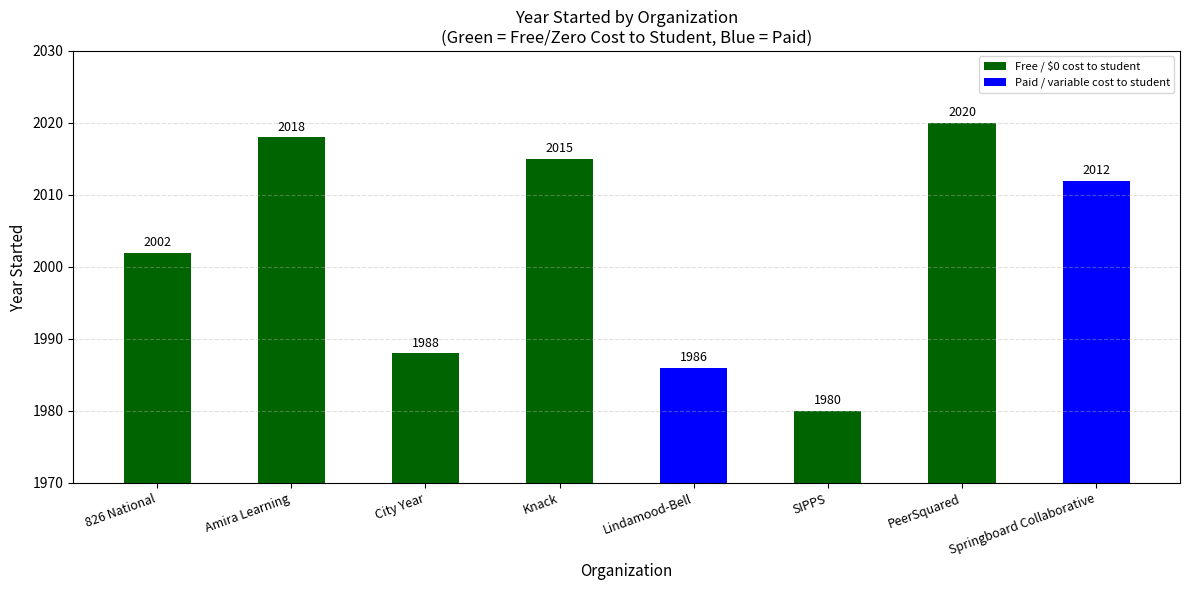

Rank the categories by value from highest to lowest.

PeerSquared, Amira Learning, Knack, Springboard Collaborative, 826 National, City Year, Lindamood-Bell, SIPPS